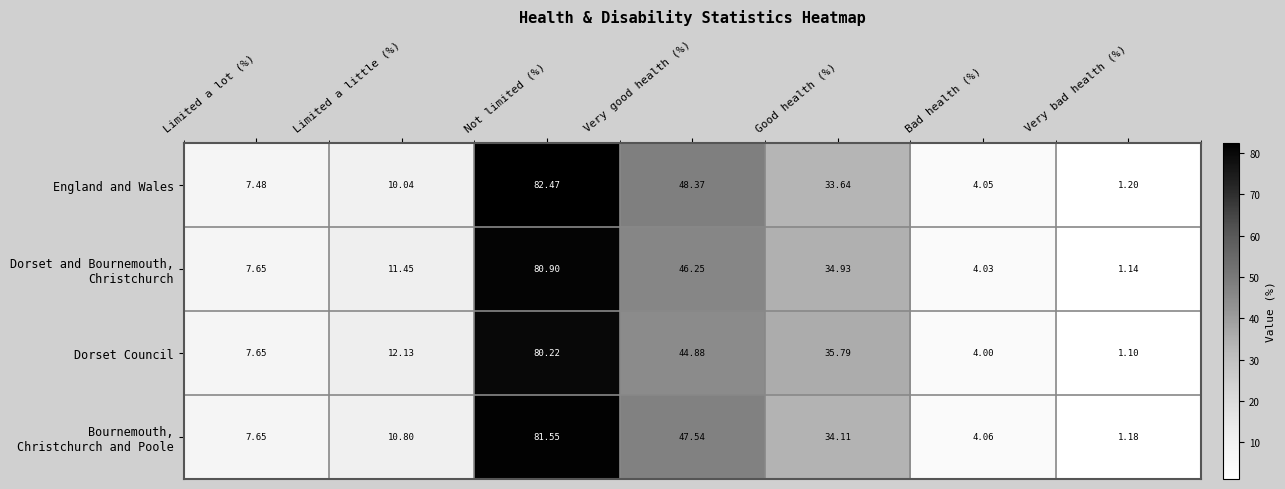

Where is Dorset Council nearest to the value 40?

Good health (%)